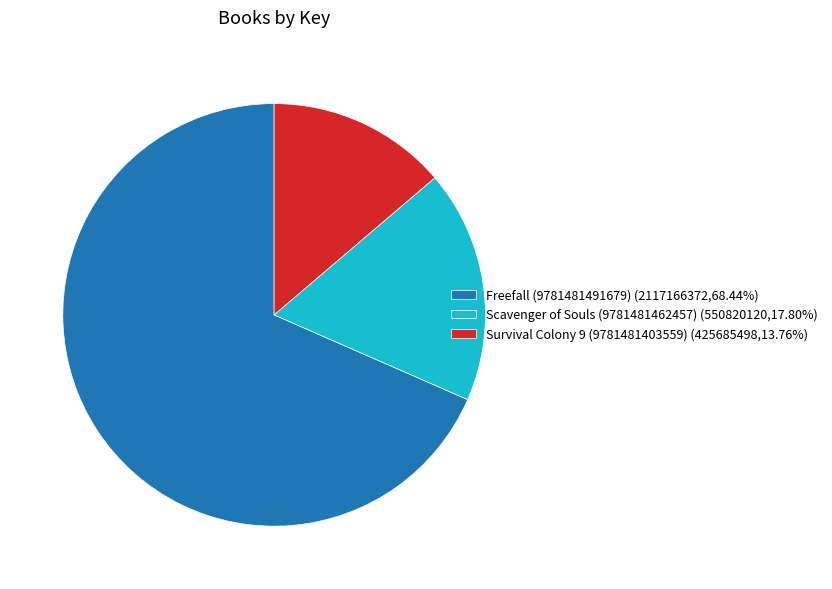

Combined, do Survival Colony 9 (9781481403559) (425685498,13.76%) and Scavenger of Souls (9781481462457) (550820120,17.80%) account for over 50%?

No